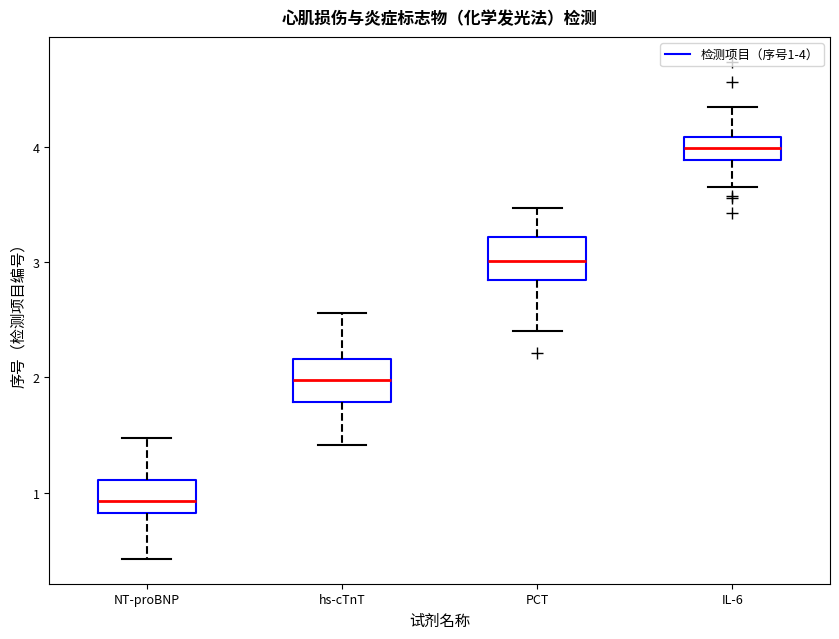

Reading left to right, read every box against the y-axis: the position of its median line, the range the box covers, and the ends of its whiskers. The values are not printed on the chart, so give them approximately, as read against the axis.

NT-proBNP: median 0.9, box 0.8 to 1.1, whiskers 0.4 to 1.5
hs-cTnT: median 2.0, box 1.8 to 2.2, whiskers 1.4 to 2.6
PCT: median 3.0, box 2.8 to 3.2, whiskers 2.4 to 3.5
IL-6: median 4.0, box 3.9 to 4.1, whiskers 3.6 to 4.3